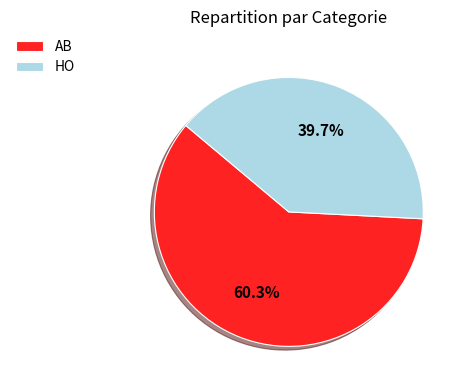

True or false: AB accounts for 60% of the total.

True